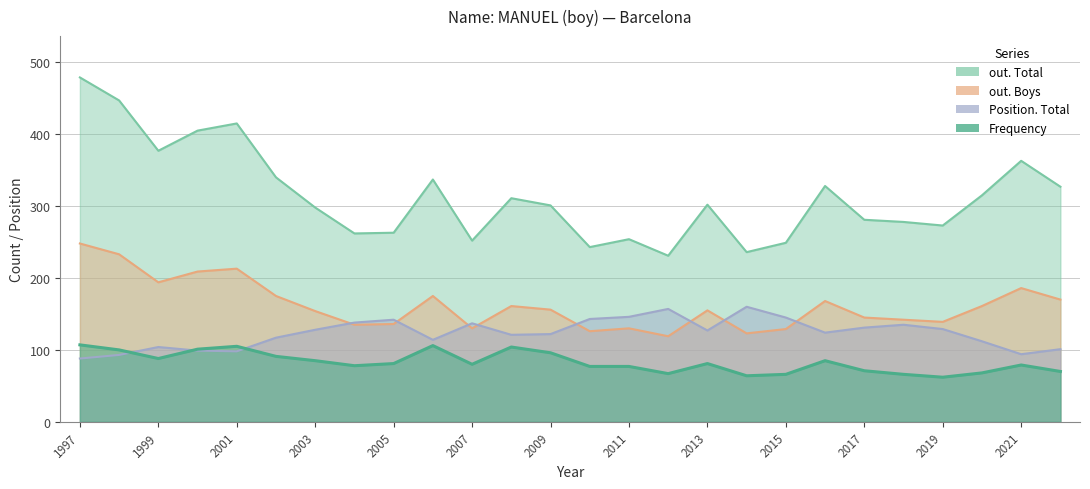

True or false: Position. Total has a value of 191 at 2019.

False